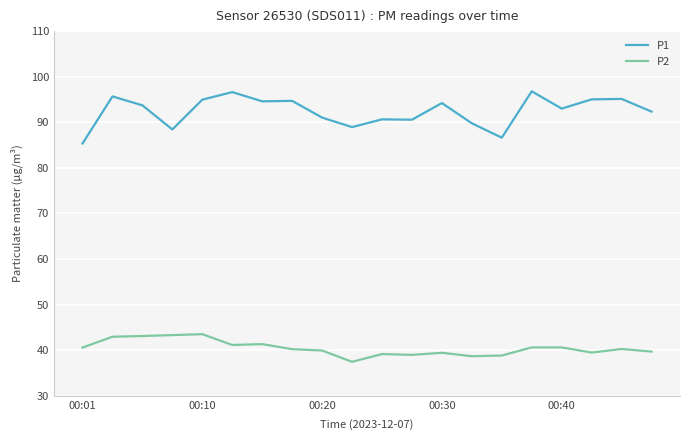

What is the minimum value for P2?

37.5